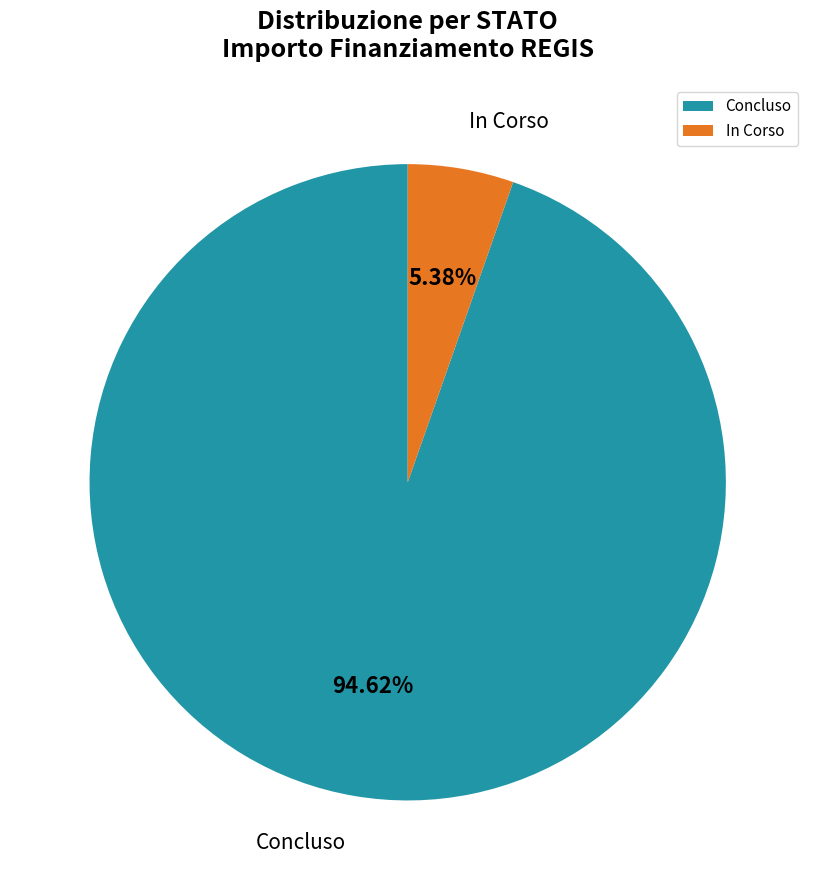

What is the ratio of the value at Concluso to the value at In Corso?

17.6